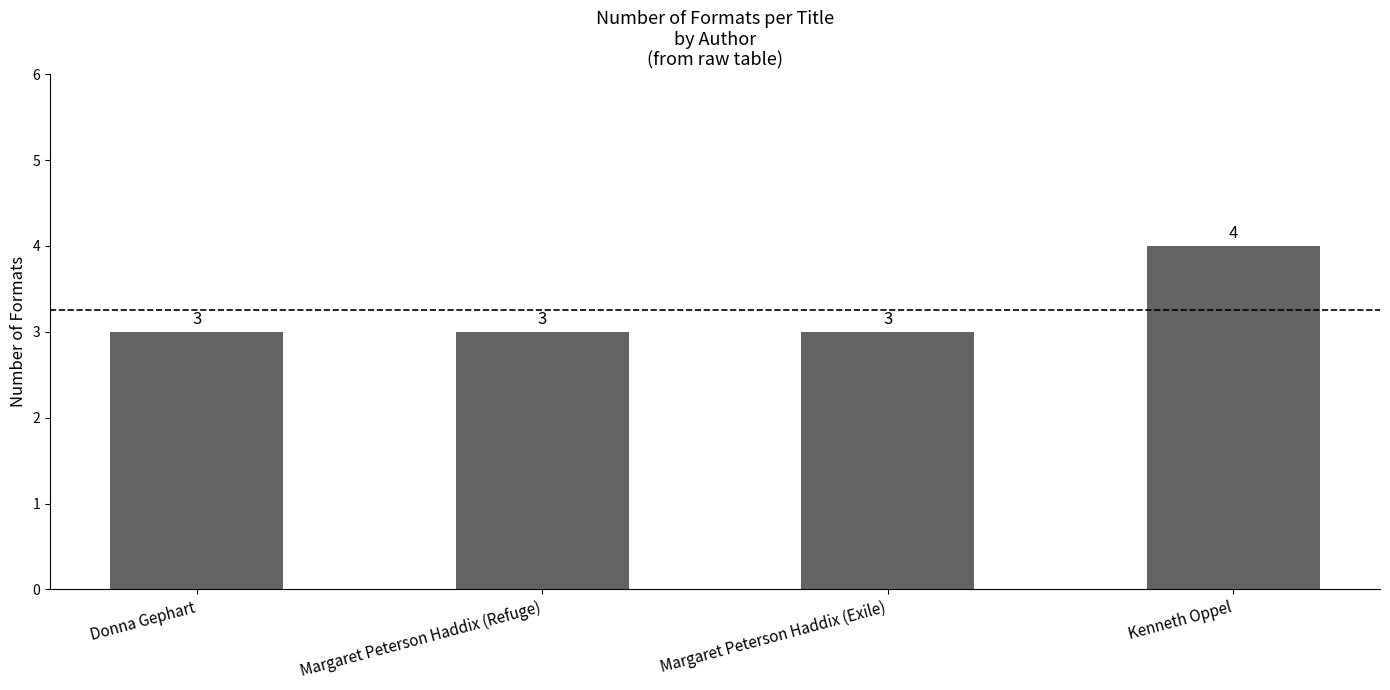

Reading right to left, extract all data points from this chart.

Kenneth Oppel=4	Margaret Peterson Haddix (Exile)=3	Margaret Peterson Haddix (Refuge)=3	Donna Gephart=3